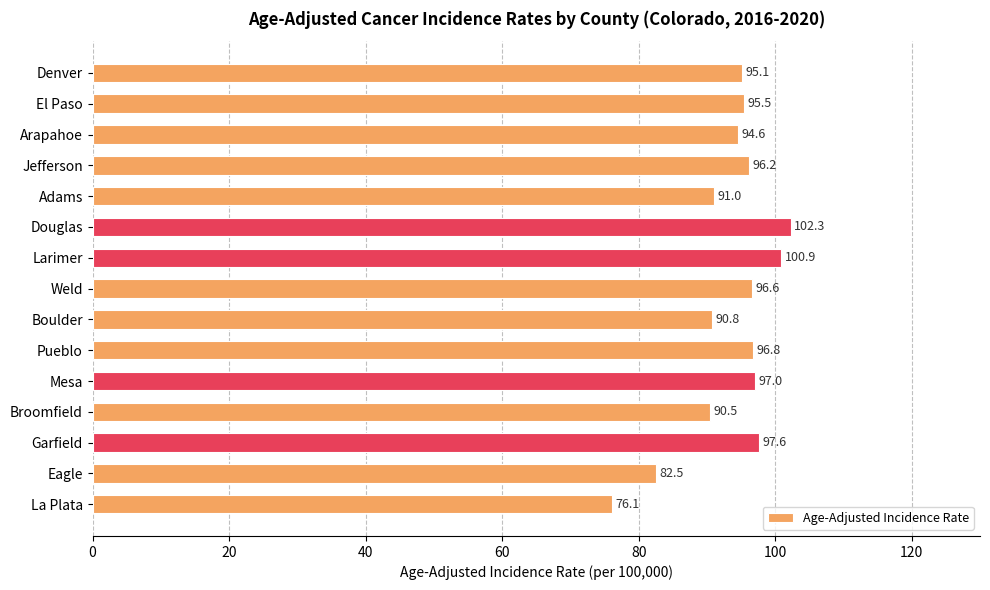

True or false: the data shows 172.0 at Mesa.

False